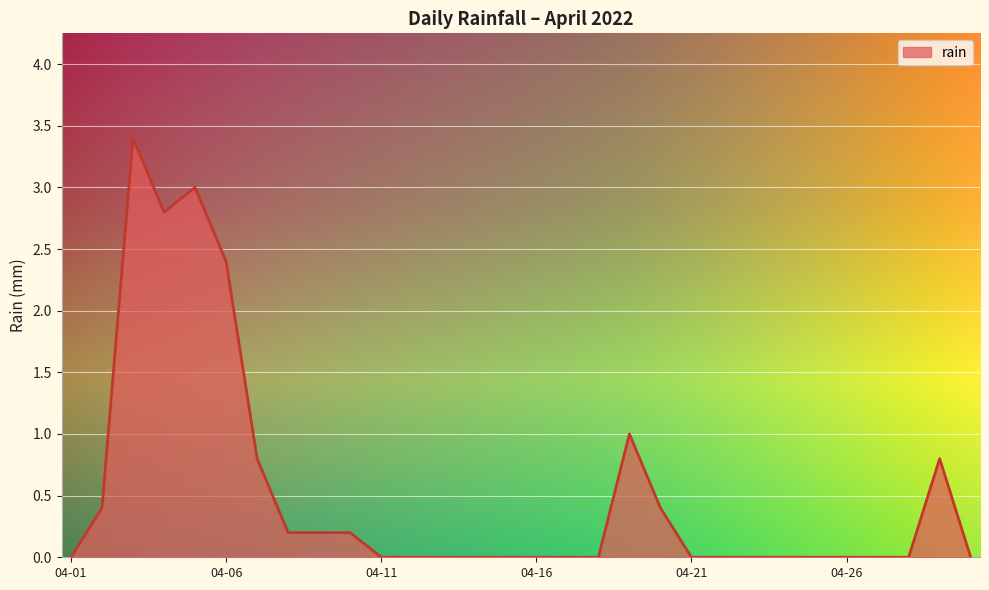

What is the difference between the maximum and minimum values?

3.4